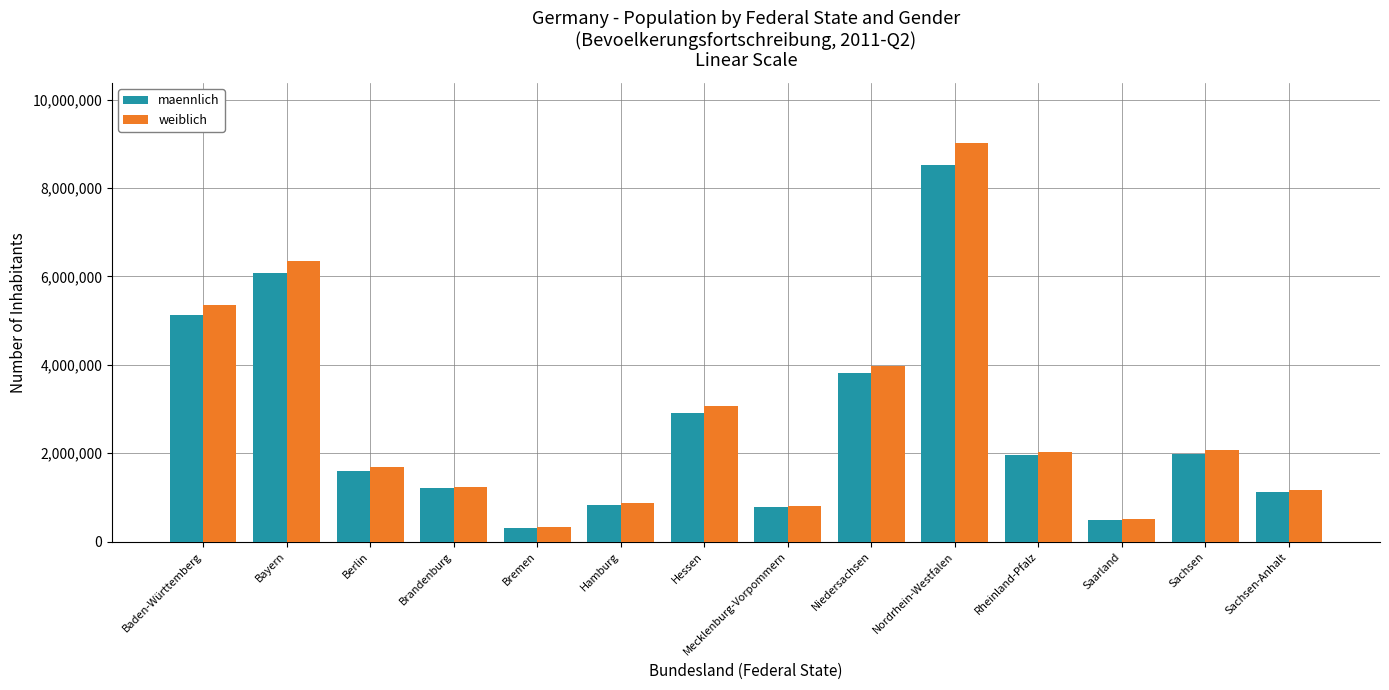

Which label corresponds to the largest value in the chart?

Nordrhein-Westfalen